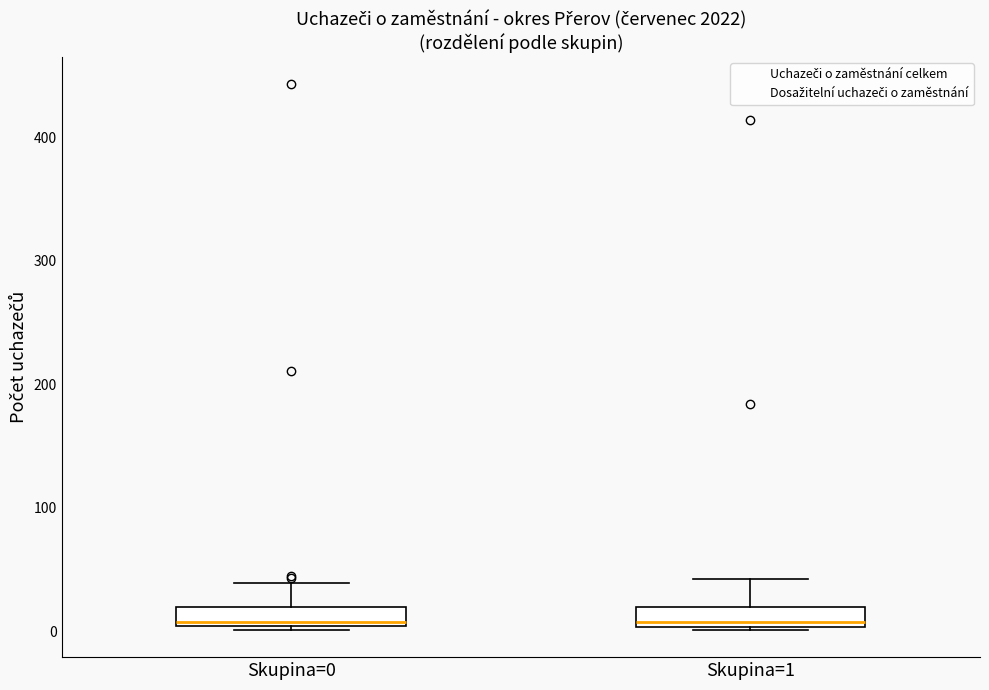

Reading left to right, read every box against the y-axis: the position of its median line, the range the box covers, and the ends of its whiskers. The values are not printed on the chart, so give them approximately, as read against the axis.

Skupina=0: median 10, box 0 to 20, whiskers 0 to 40
Skupina=1: median 10, box 0 to 20, whiskers 0 to 40